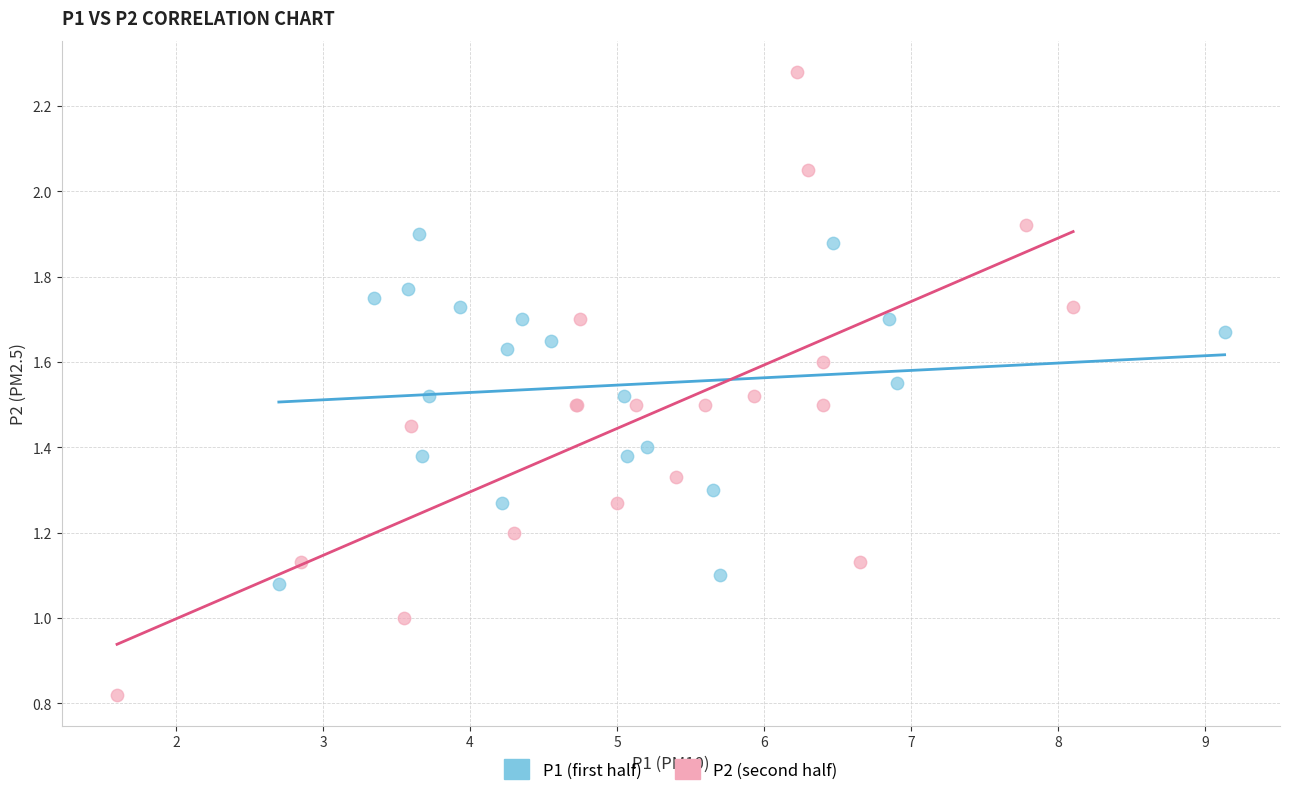

Which series contains the lowest Y value?

P2 (second half)